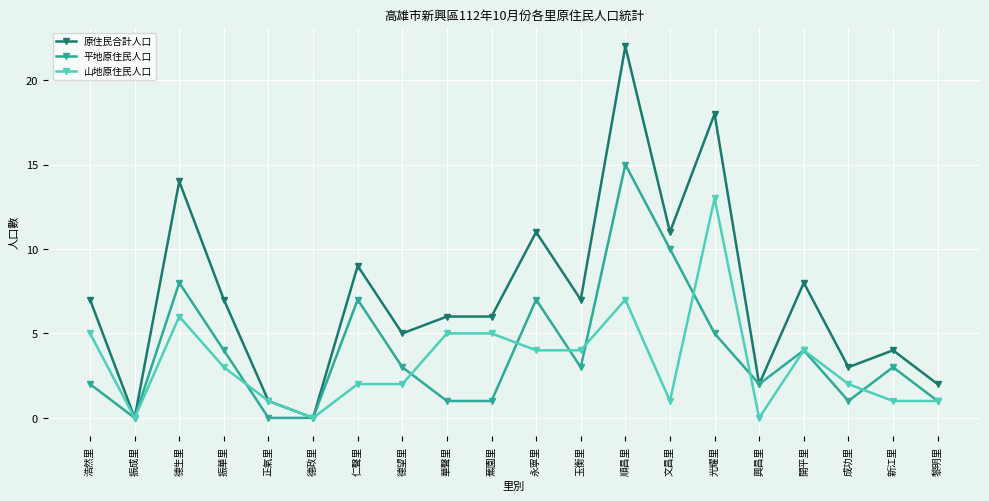

Reading right to left, list all the values displayed in this chart.

原住民合計人口: 2	4	3	8	2	18	11	22	7	11	6	6	5	9	0	1	7	14	0	7
平地原住民人口: 1	3	1	4	2	5	10	15	3	7	1	1	3	7	0	0	4	8	0	2
山地原住民人口: 1	1	2	4	0	13	1	7	4	4	5	5	2	2	0	1	3	6	0	5